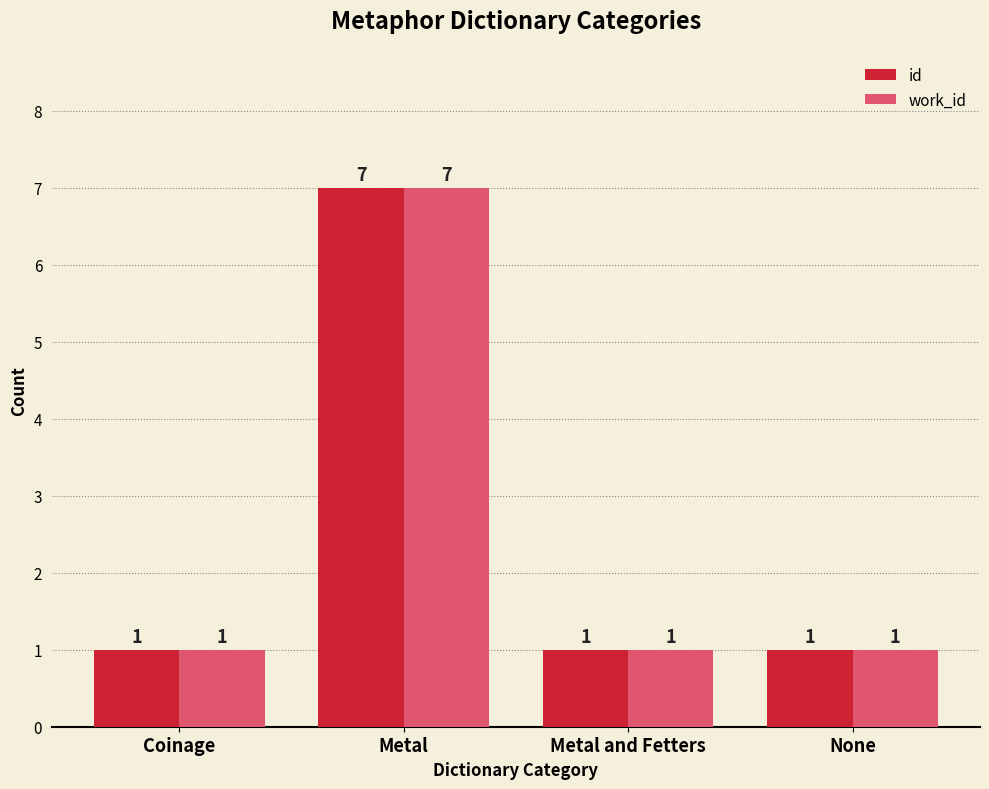

What is the smallest value displayed?

1